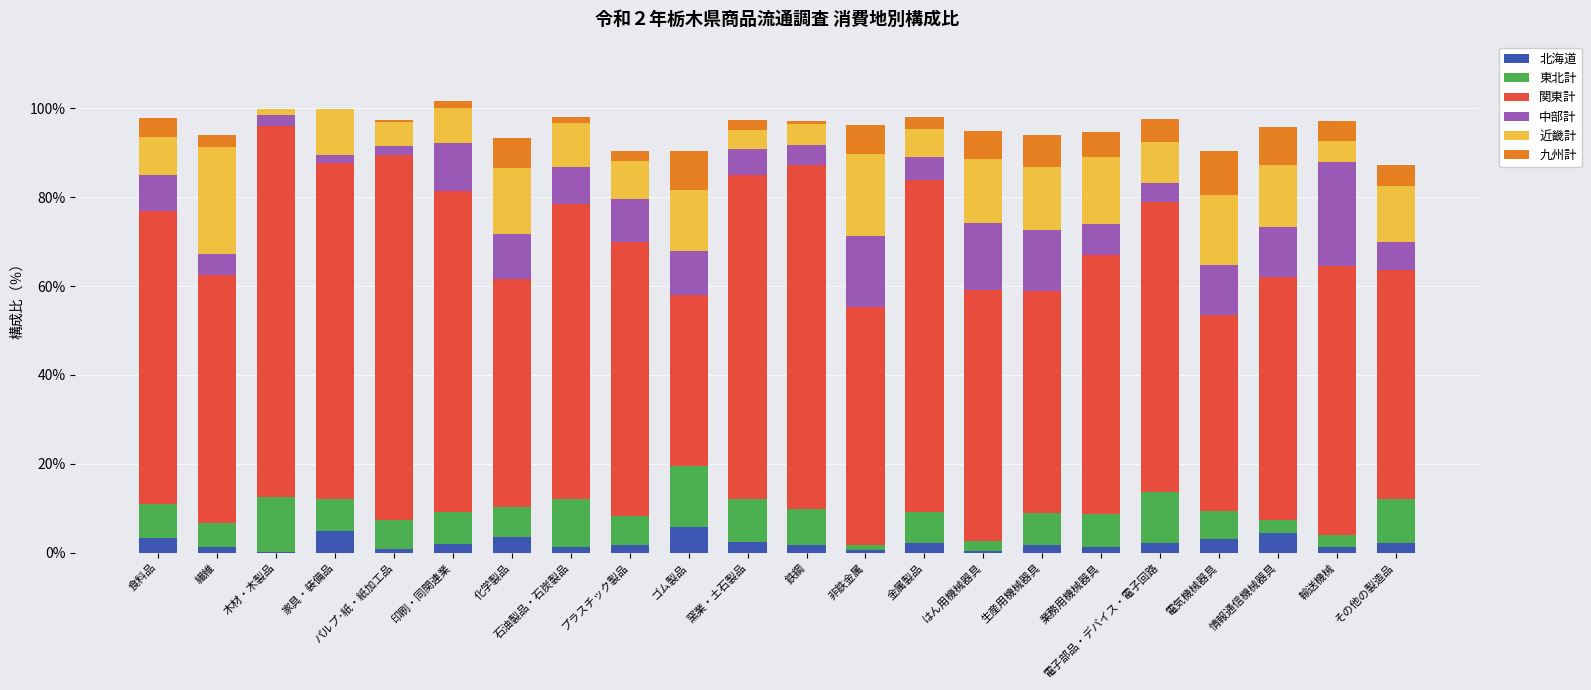

How many data points does each series have?

22